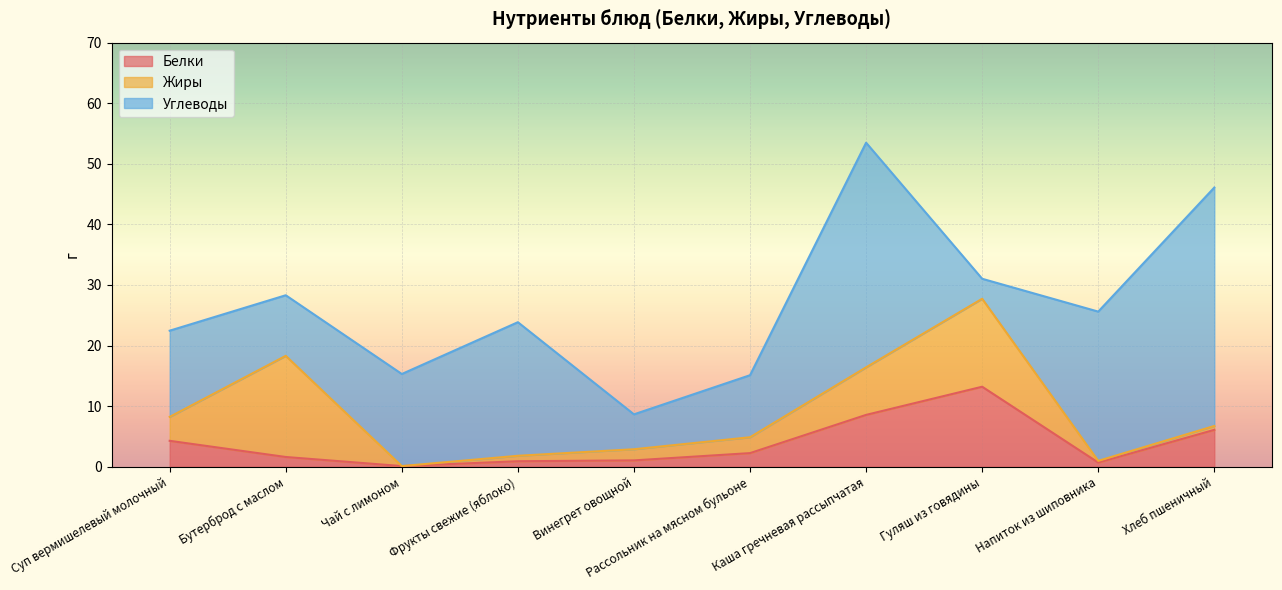

What is the label of the 4th point from the left?

Фрукты свежие (яблоко)